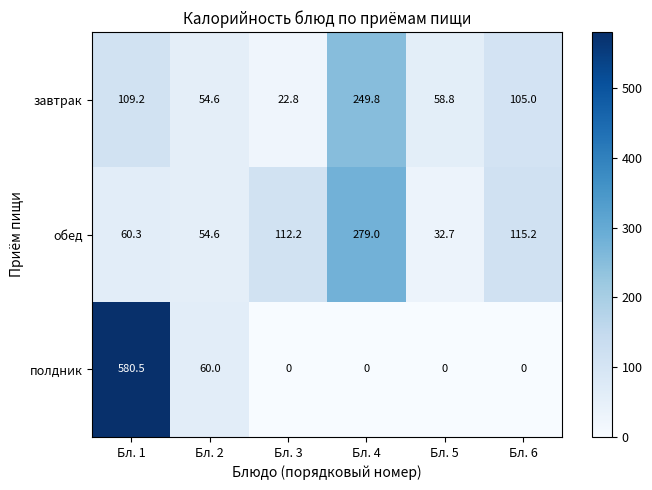

List the series in order of their peak value, lowest first.

завтрак, обед, полдник